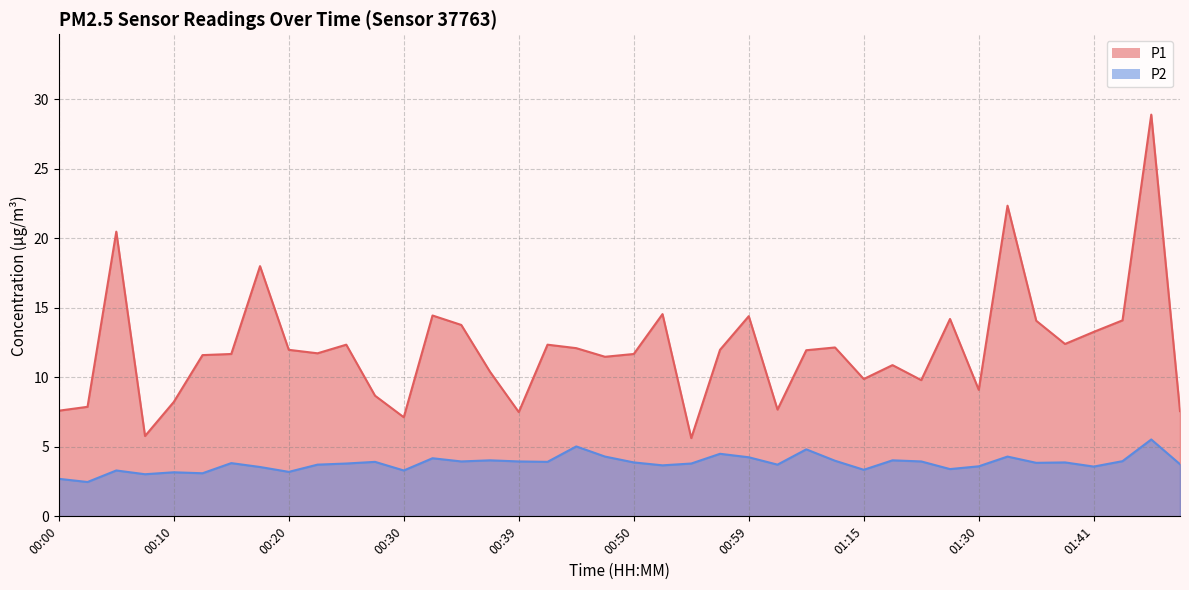

Which series has the largest total across all categories?

P1